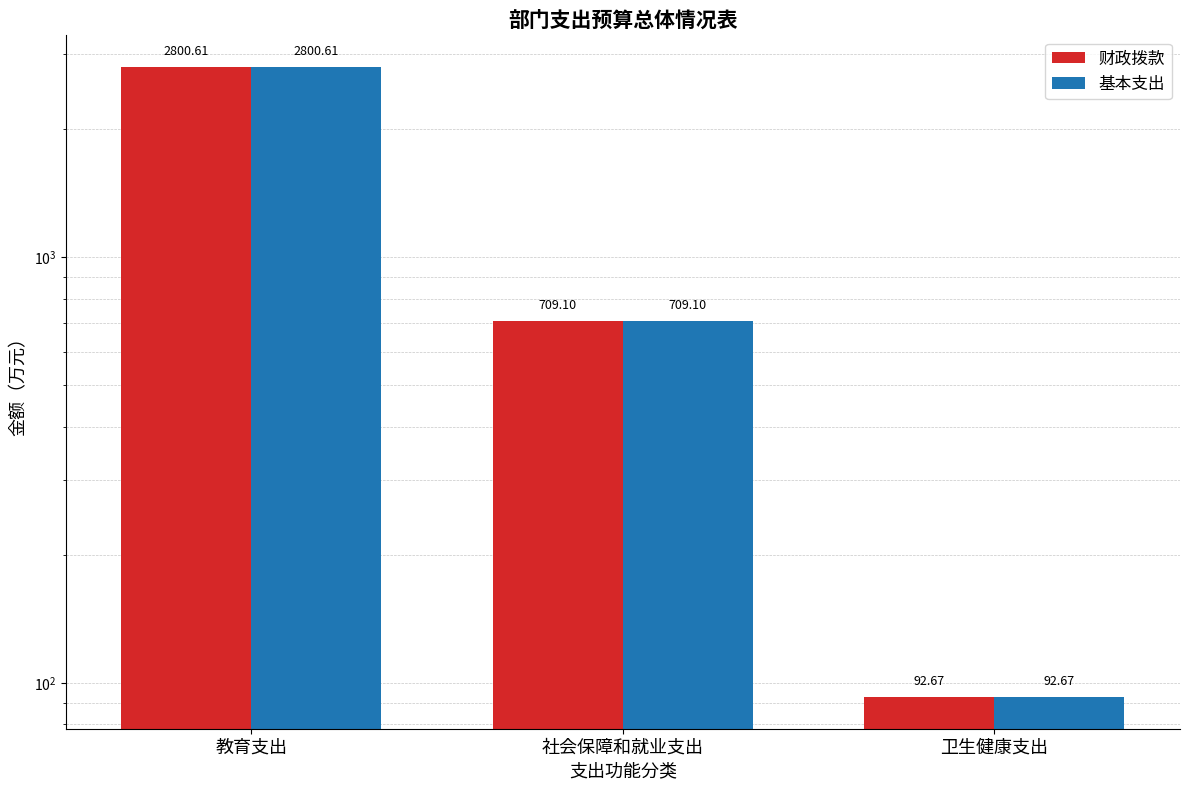

At how many categories does at least one series exceed 1182?

1